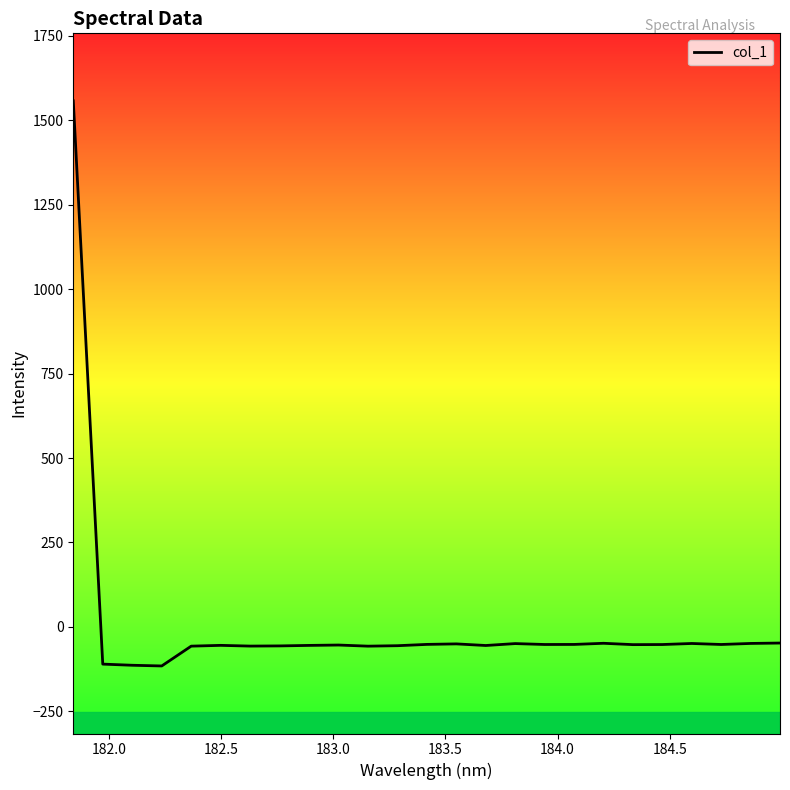

What is the greatest value displayed?

1557.6